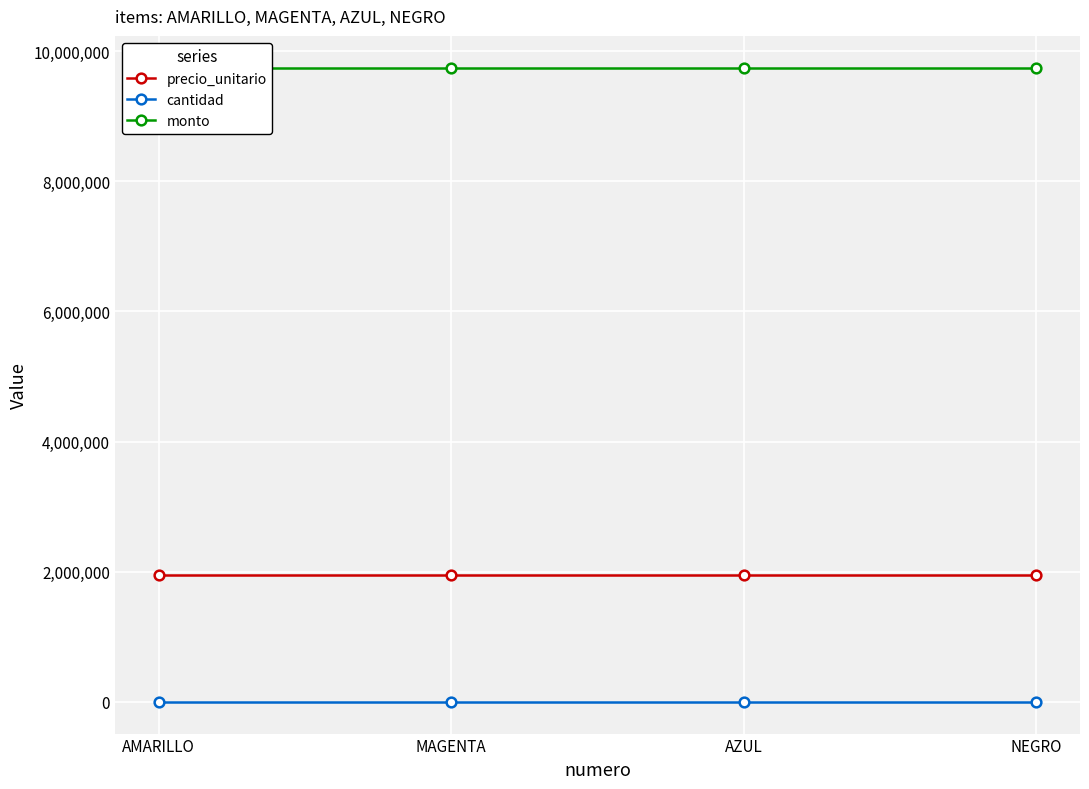

At how many categories does at least one series exceed 3206169?

4